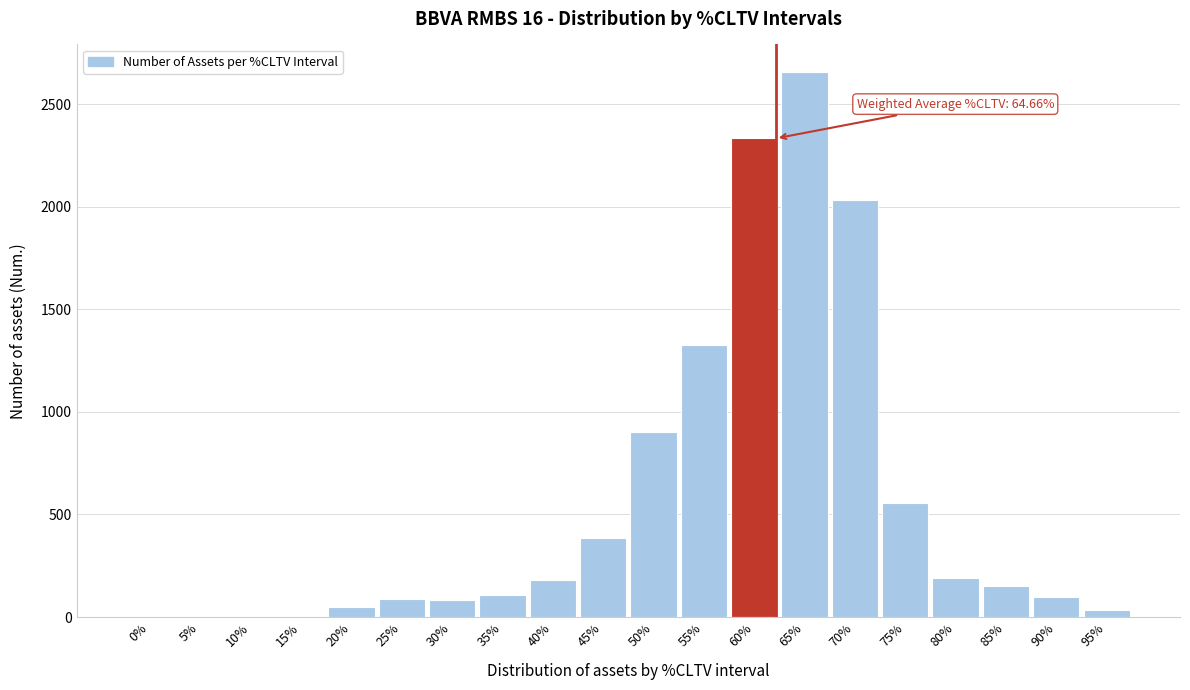

What is the greatest value displayed?

2659